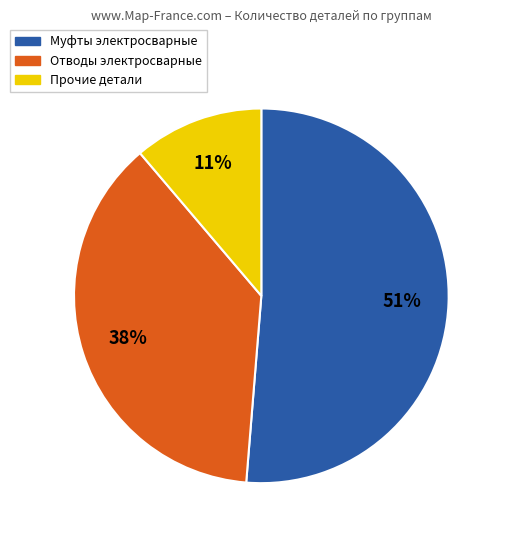

To the nearest percent, what is the difference between the largest and smallest slice percentages?

40%